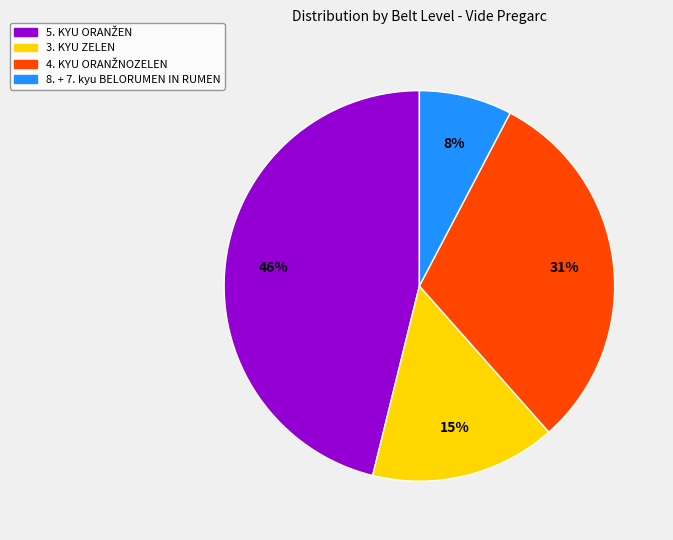

To the nearest percent, what is the difference between the largest and smallest slice percentages?

38%